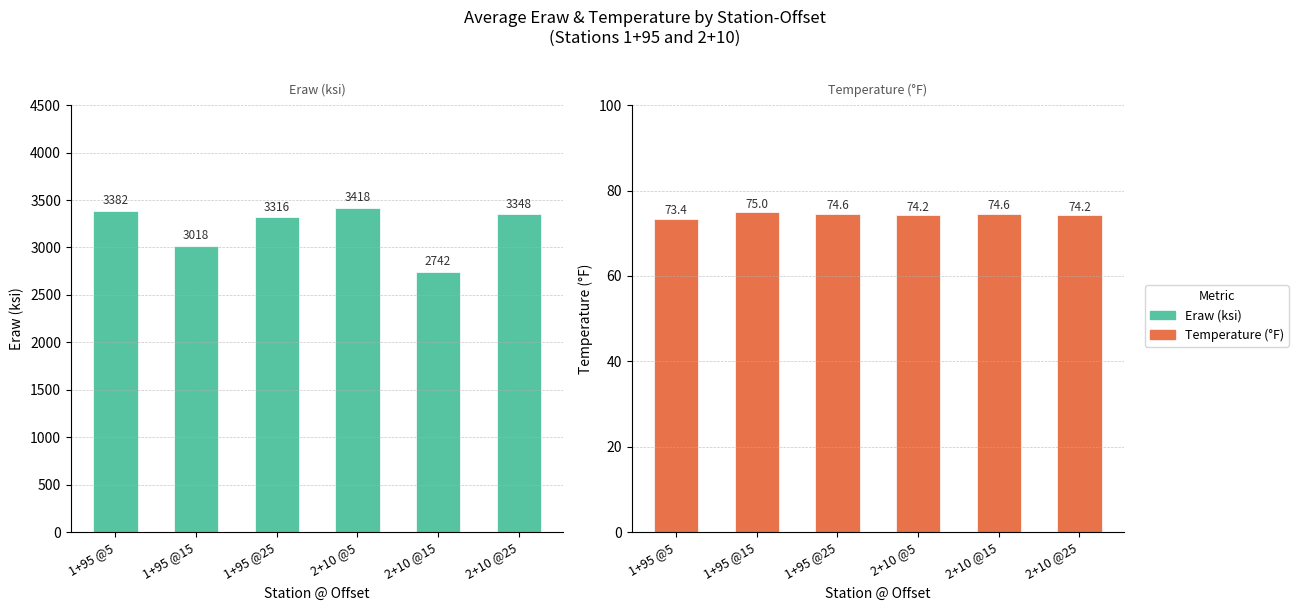

What is the difference between the second highest and second lowest values in the Eraw (ksi) series?

364.0